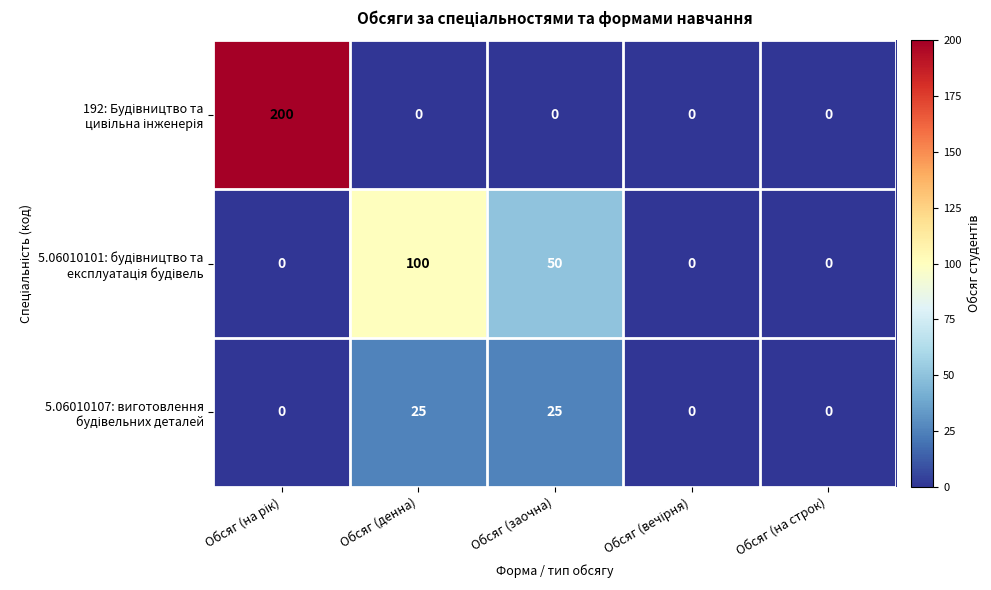

What is the difference between the highest and lowest values at Обсяг (заочна)?

50